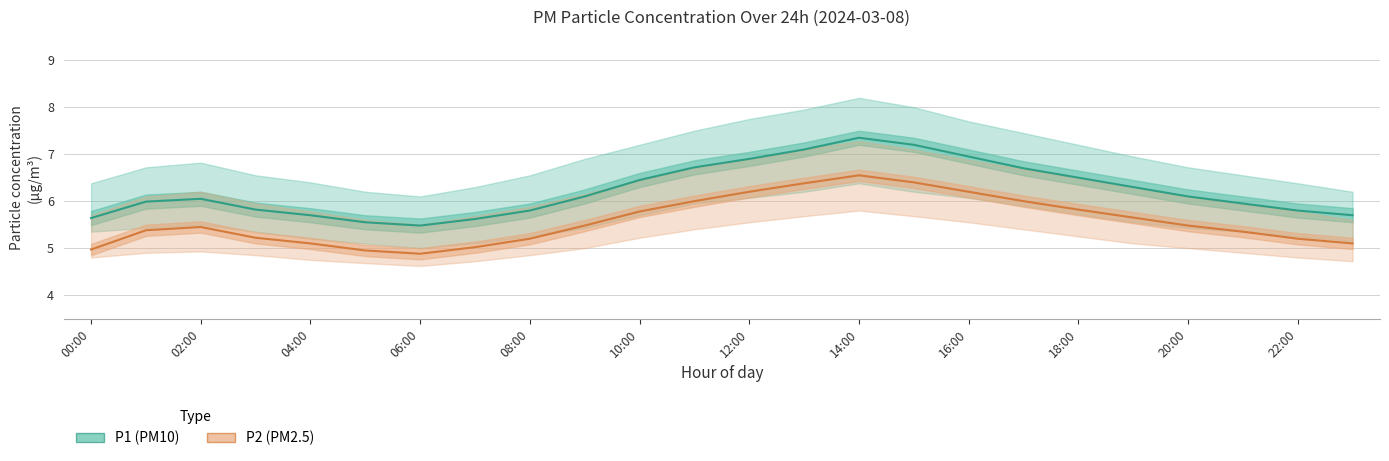

What is the minimum value shown in the chart?

4.9